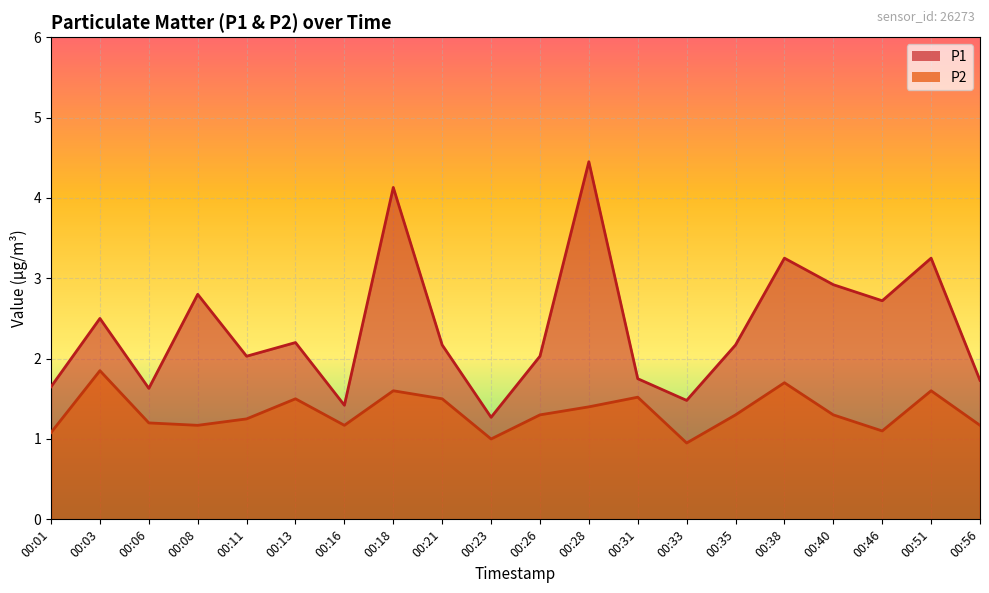

Which category has the lowest value across all series?

00:33